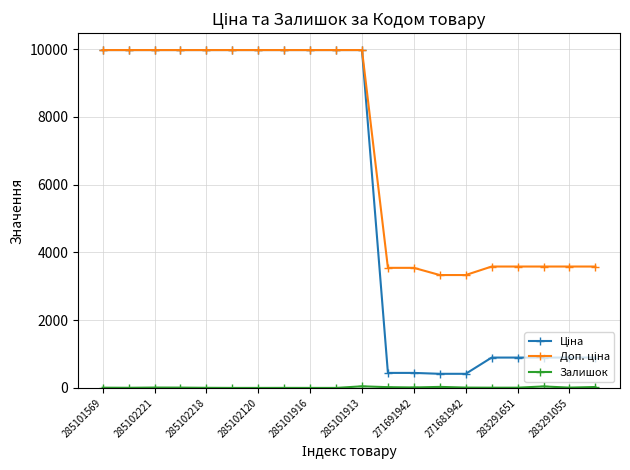

At how many categories does at least one series exceed 4869?

11